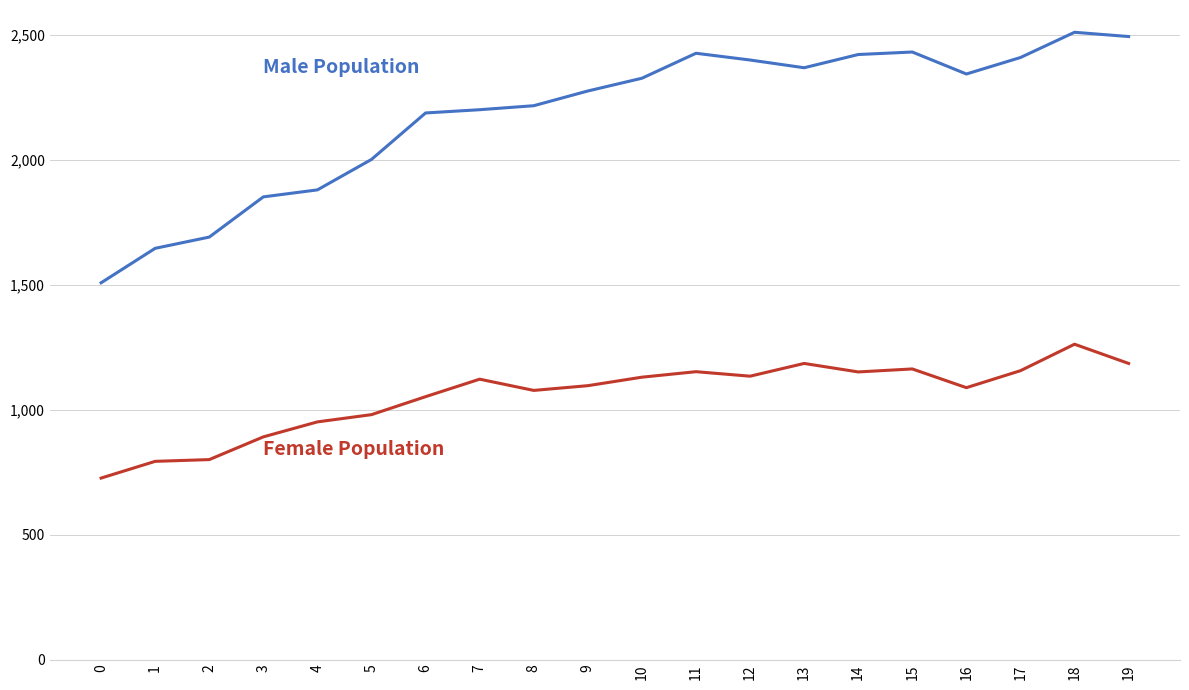

What is the spread (max minus min) of values at 7?

1079